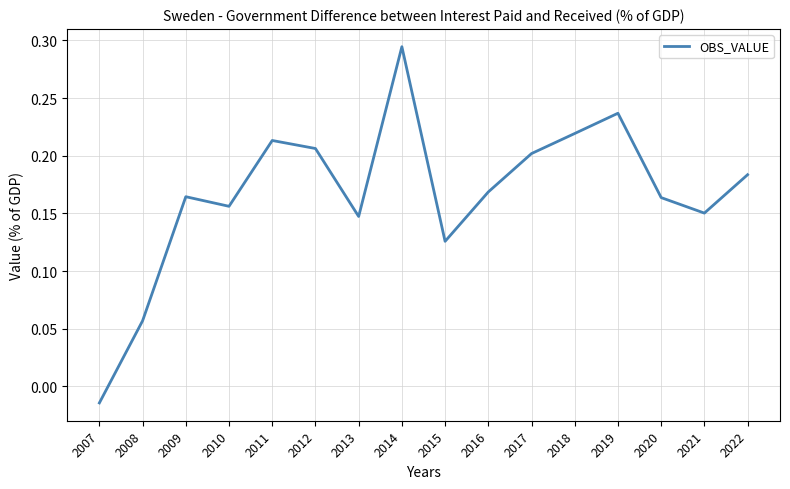

Where is the first local maximum?

2009